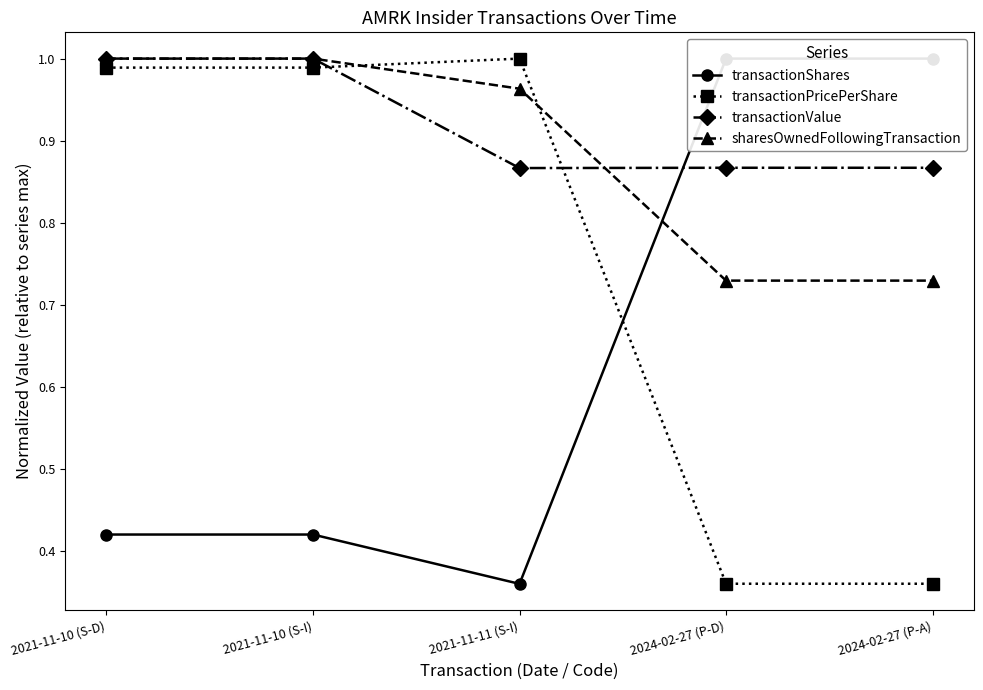

Where do transactionPricePerShare and transactionValue first cross each other?

2021-11-10 (S-I) and 2021-11-11 (S-I)